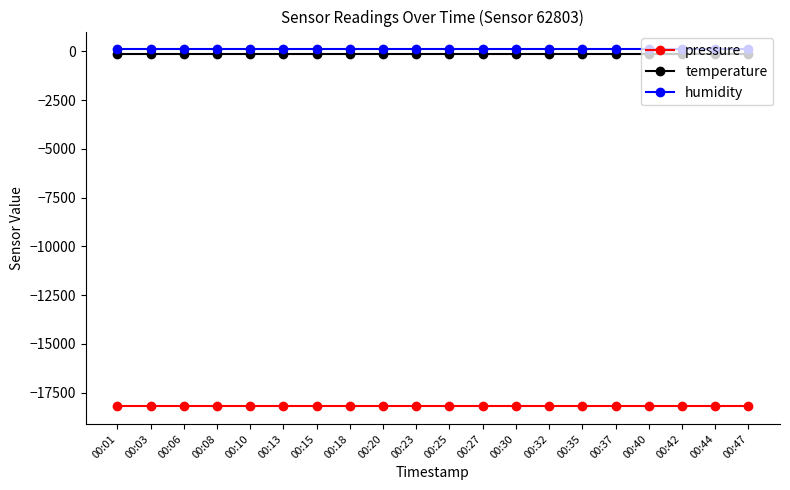

What is the minimum value shown in the chart?

-18184.5